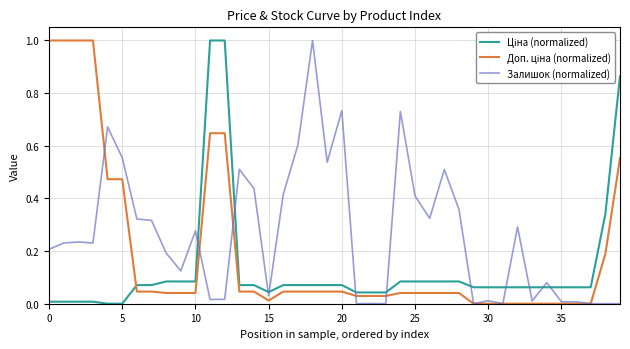

Count the number of data series in this chart.

3